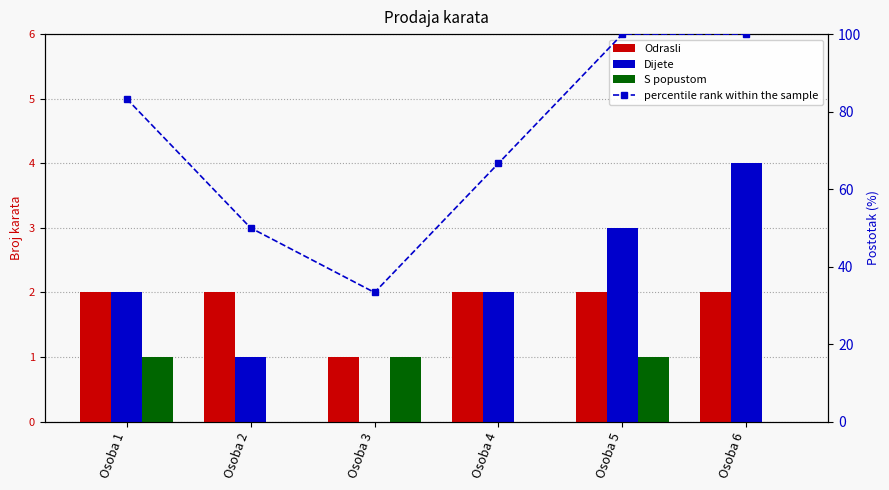

At which category does the chart reach its minimum across all series?

Osoba 3